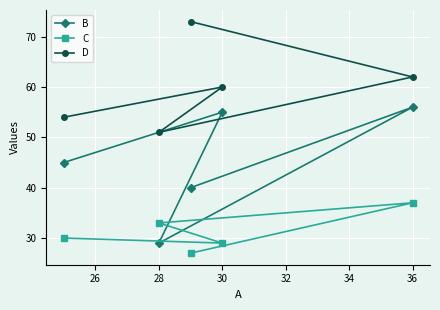

At which category is the sum across all series the highest?

36